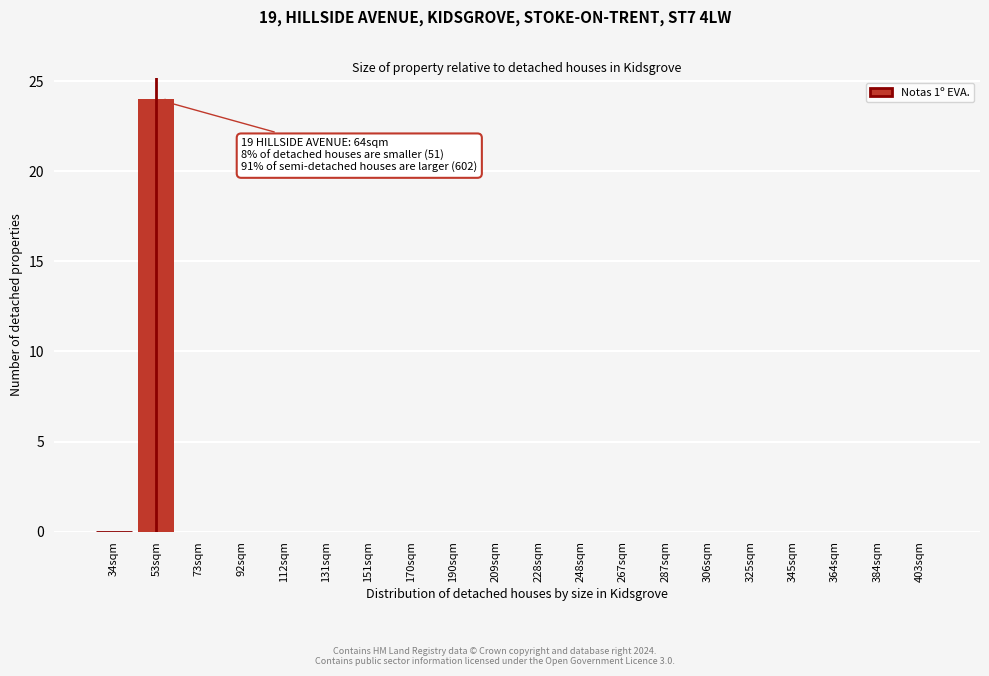

Reading left to right, extract all data points from this chart.

34sqm=0	53sqm=24	73sqm=0	92sqm=0	112sqm=0	131sqm=0	151sqm=0	170sqm=0	190sqm=0	209sqm=0	228sqm=0	248sqm=0	267sqm=0	287sqm=0	306sqm=0	325sqm=0	345sqm=0	364sqm=0	384sqm=0	403sqm=0